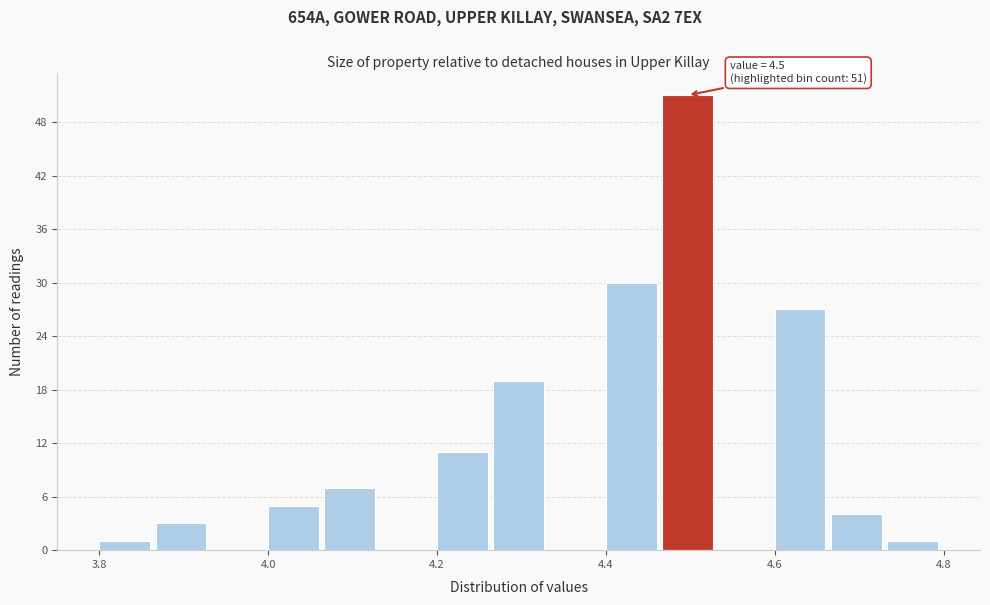

Around what value on the x-axis is the tallest bar? Give the approximate position of its centre, as read against the axis.

4.50